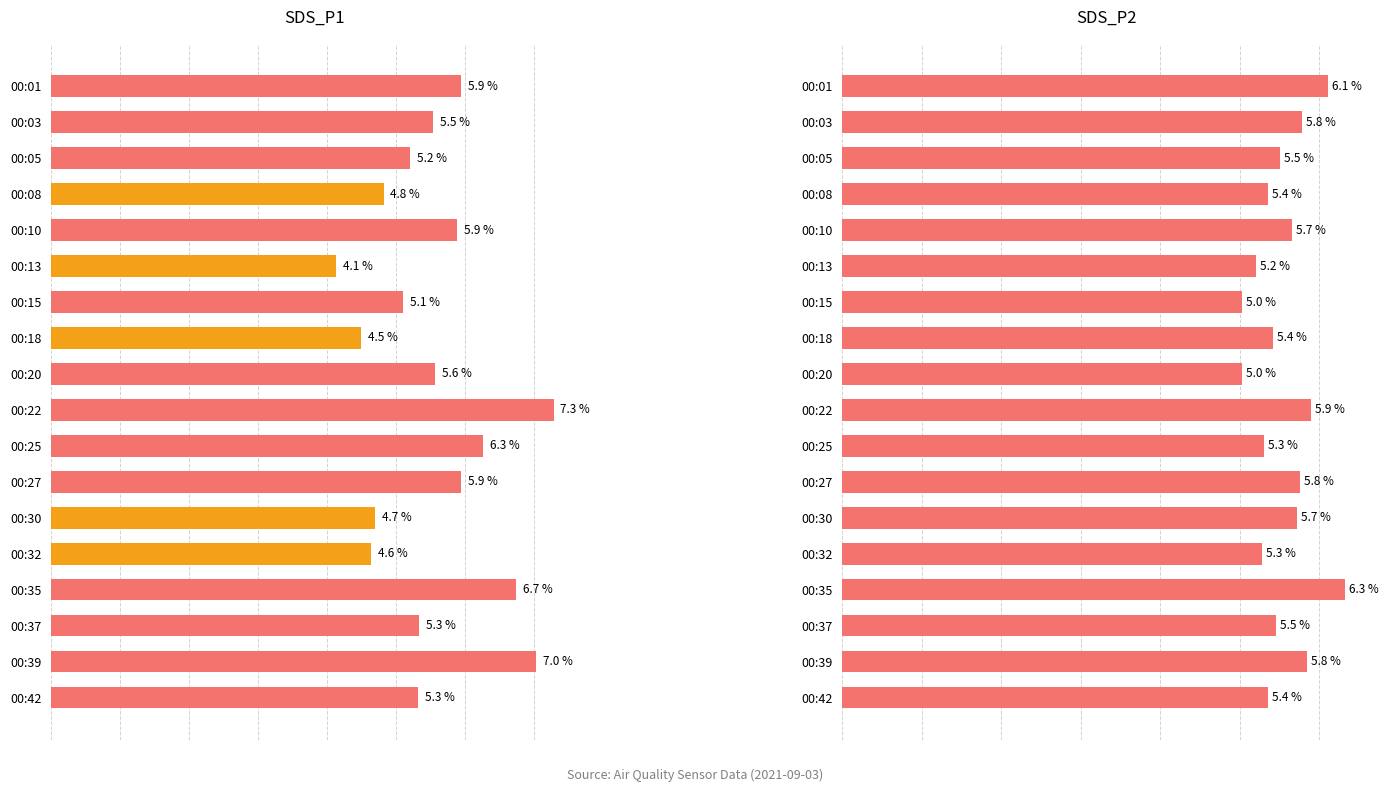

What is the minimum value for SDS_P2?

5.0